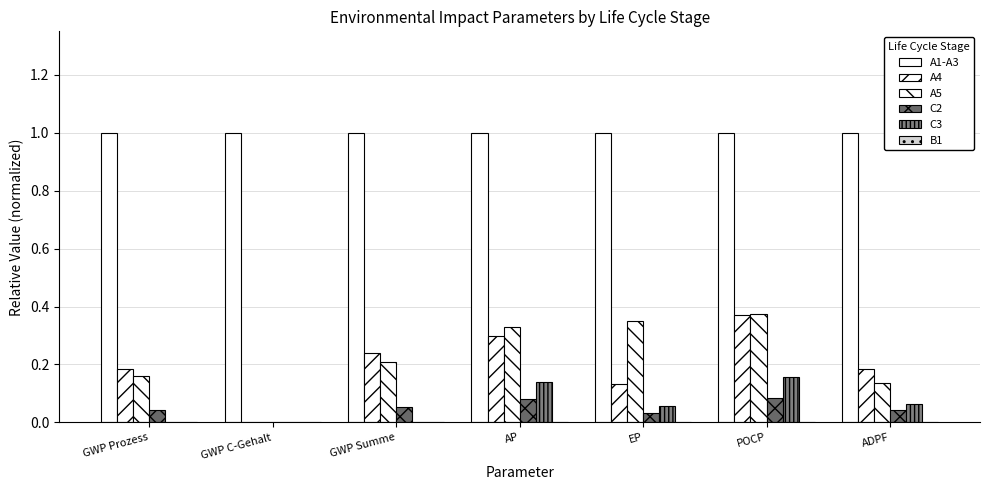

What is the total value across all series at GWP C-Gehalt?

1.0